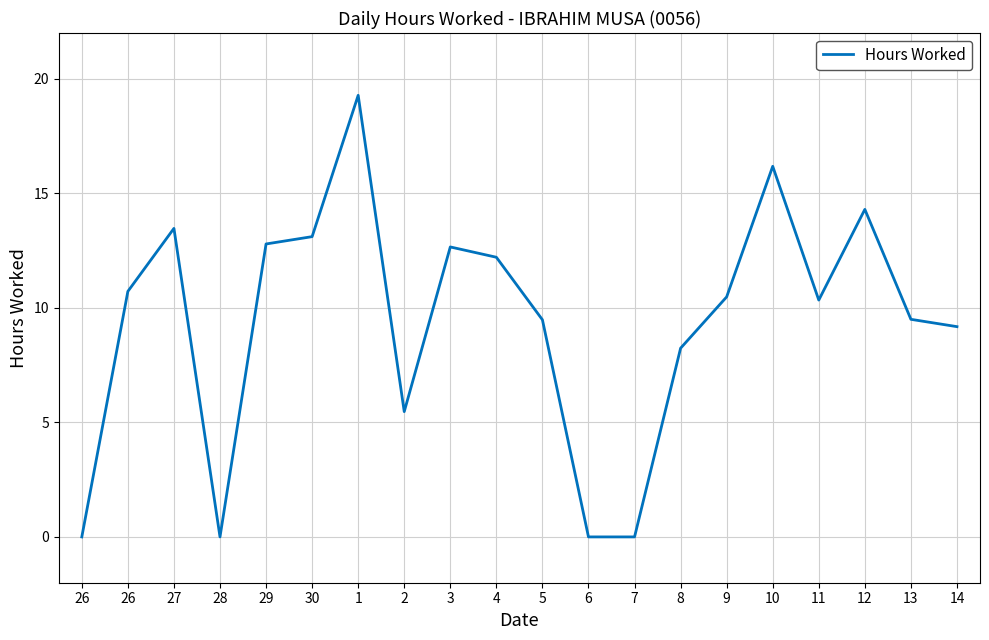

The chart shows a value of 9.5 at 13. True or false?

True